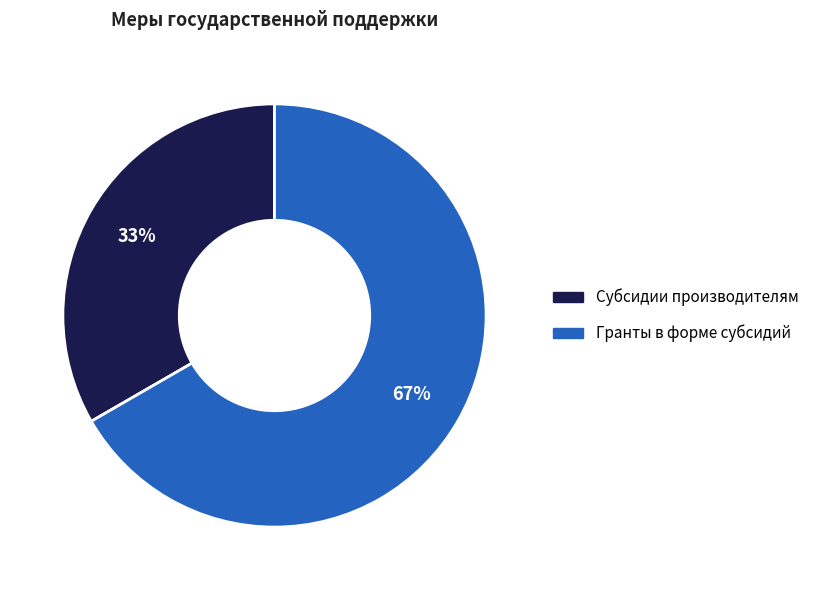

Does any single category account for the majority?

Yes